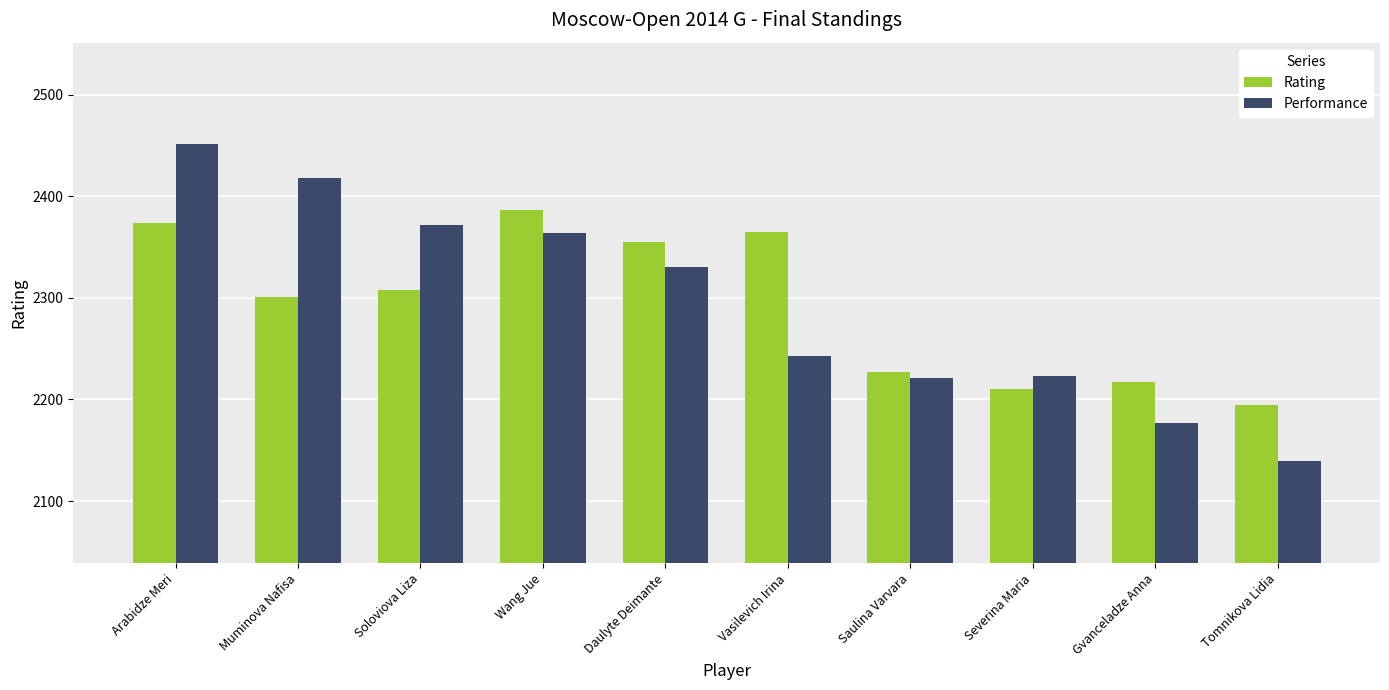

The Rating series shows 3675 at Daulyte Deimante. True or false?

False